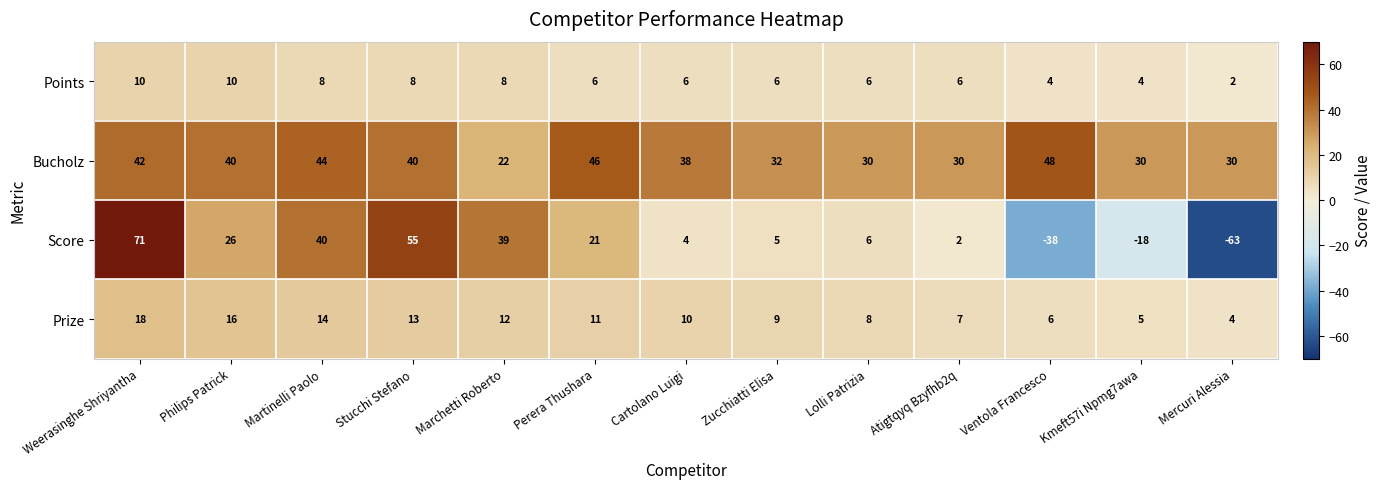

True or false: Prize has a value of 13 at Stucchi Stefano.

True